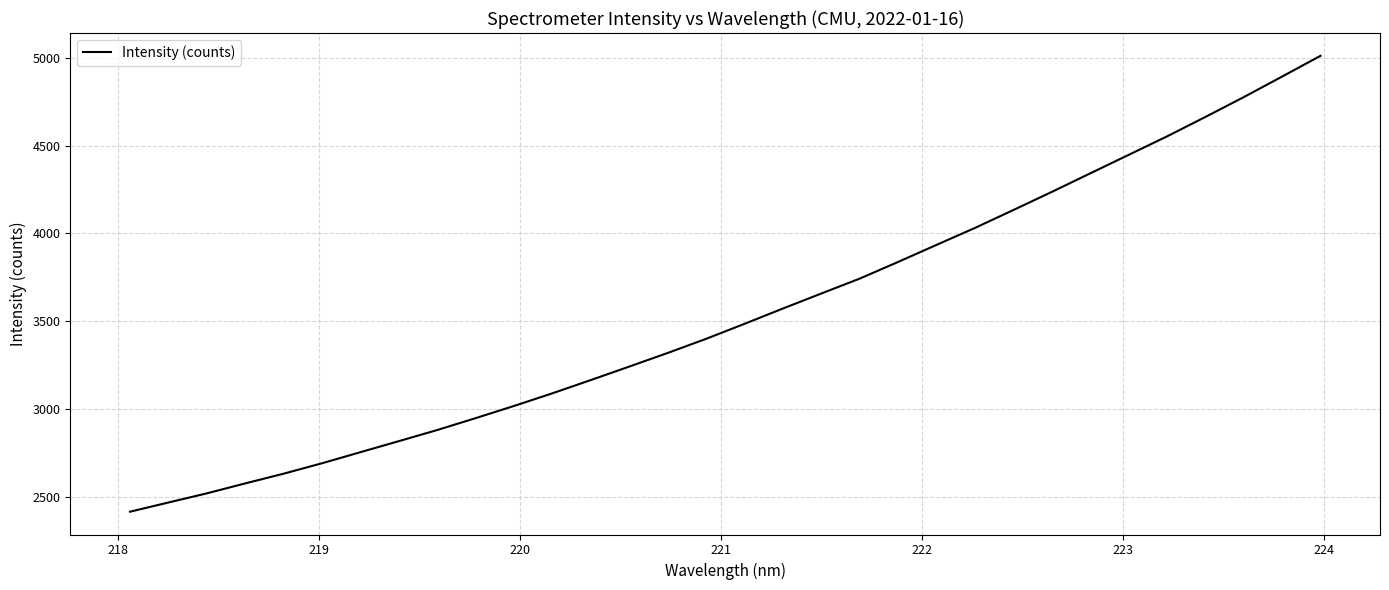

What is the greatest value displayed?

5011.3